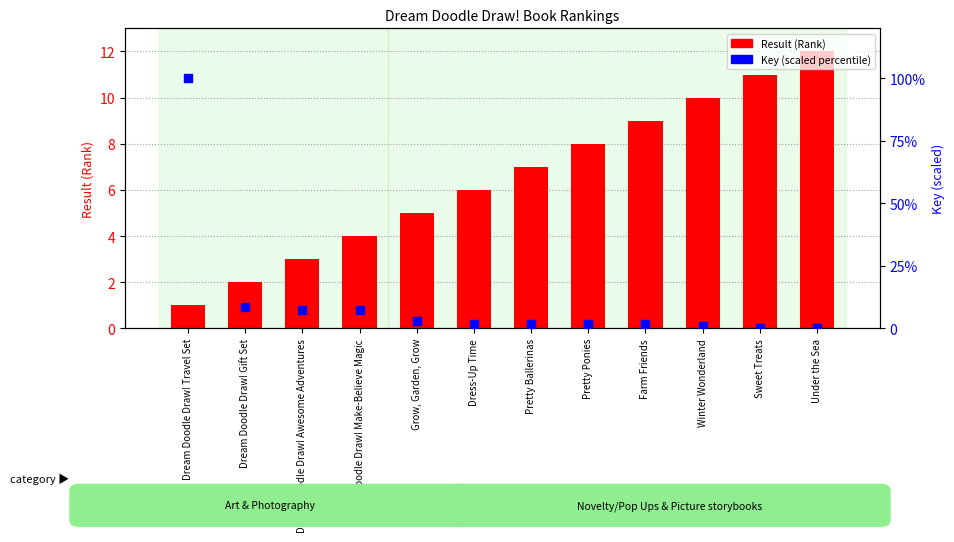

Which series contains the highest Y value?

Key (scaled 0-100)